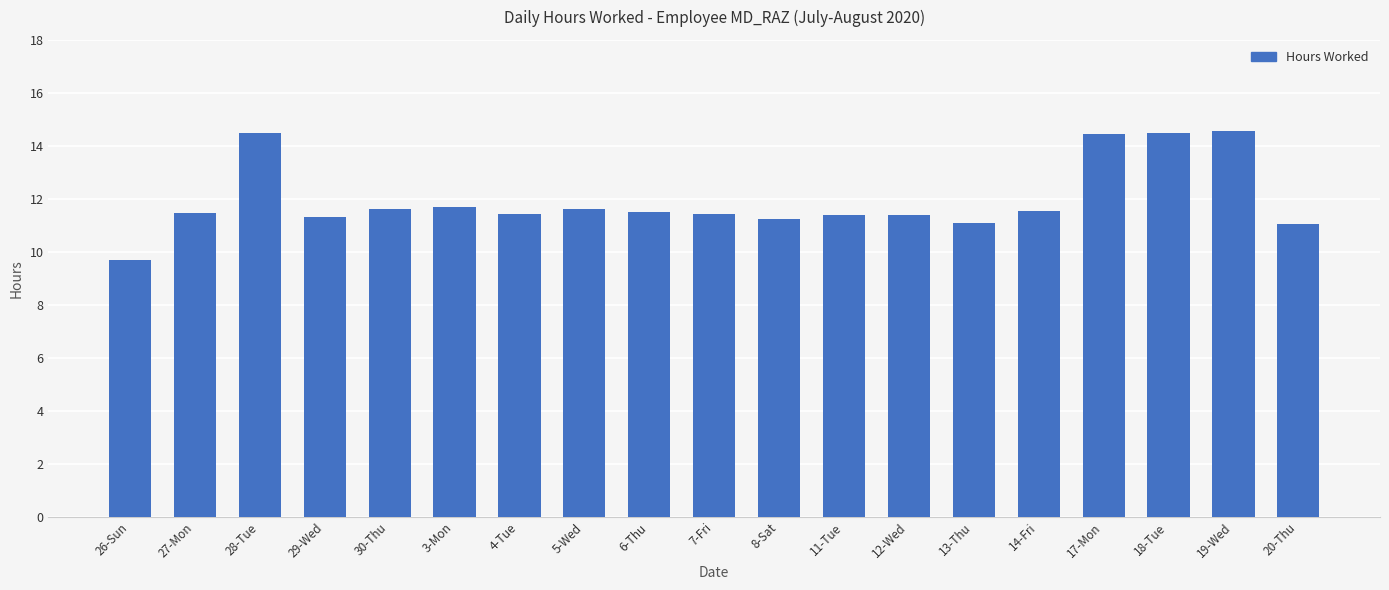

How many bars are there in total?

19